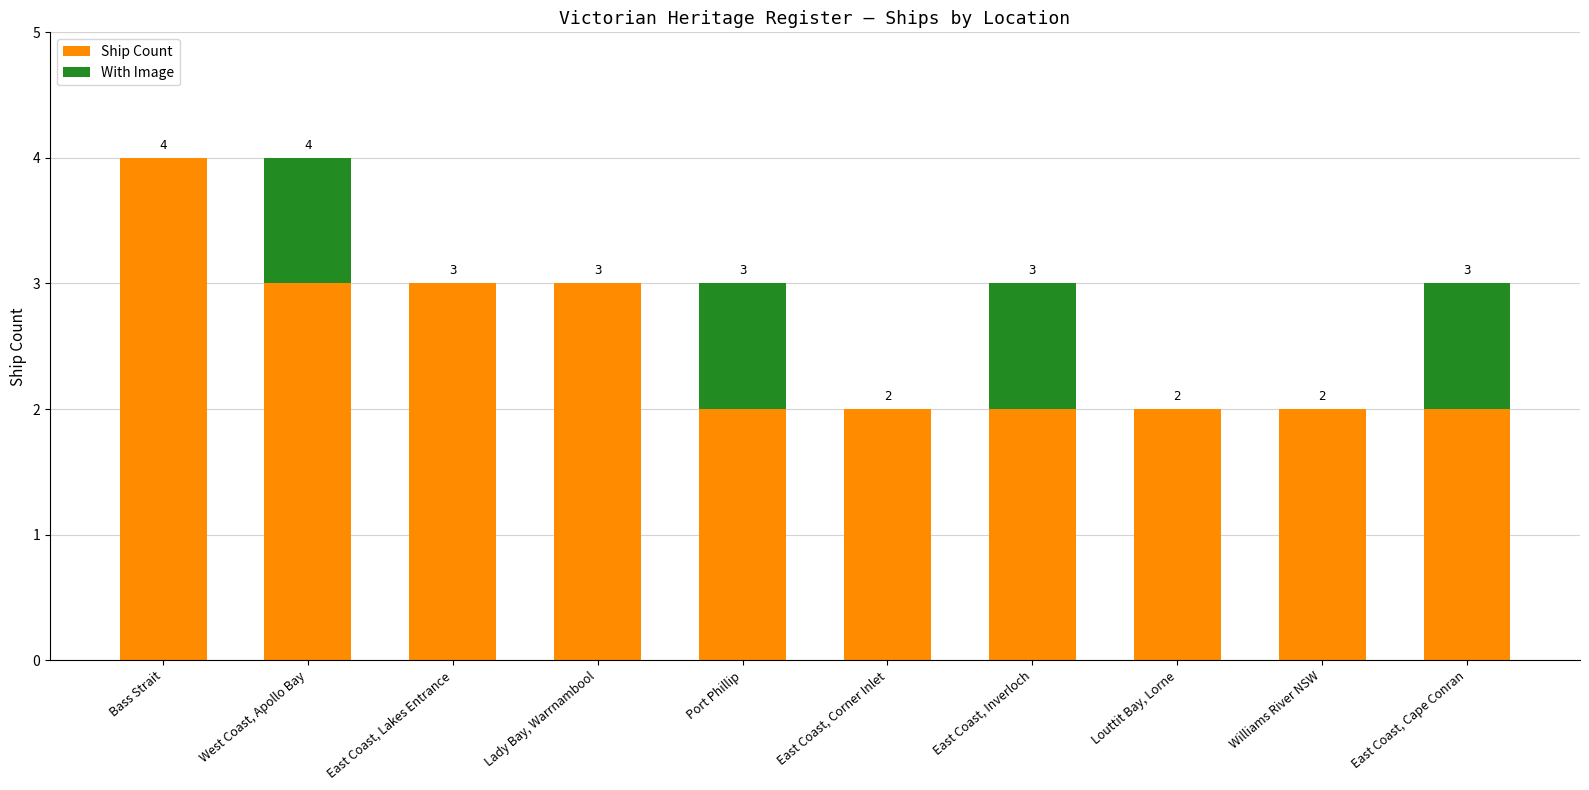

What is the highest value of the Ship Count series?

4